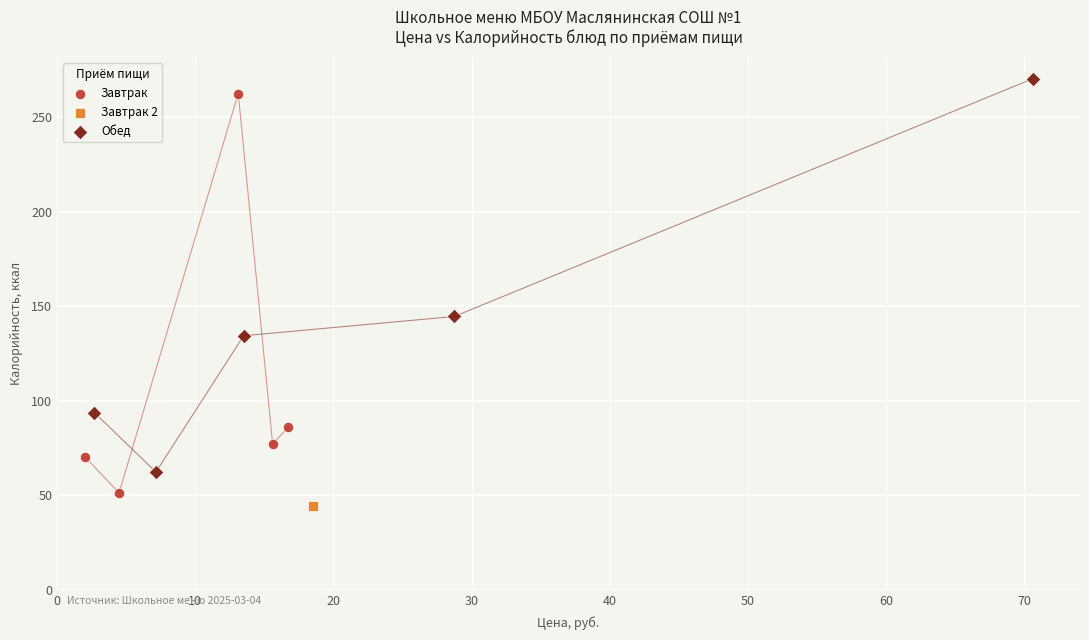

What are all the series names shown in the legend?

Завтрак, Завтрак 2, Обед